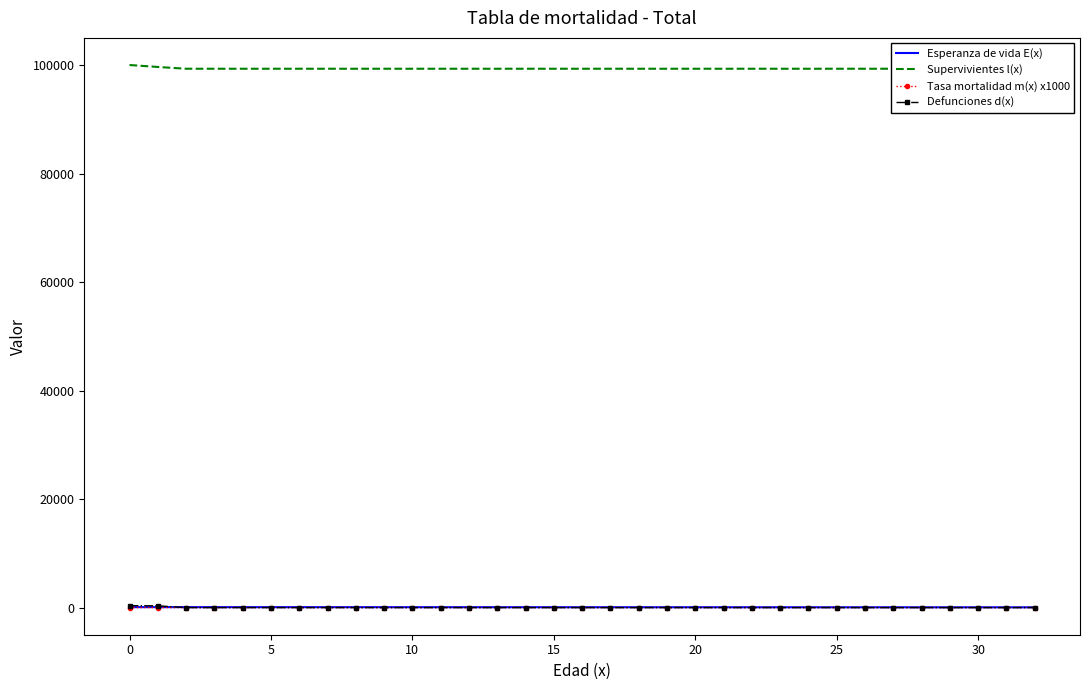

Which series has the largest range (max minus min)?

Supervivientes l(x)